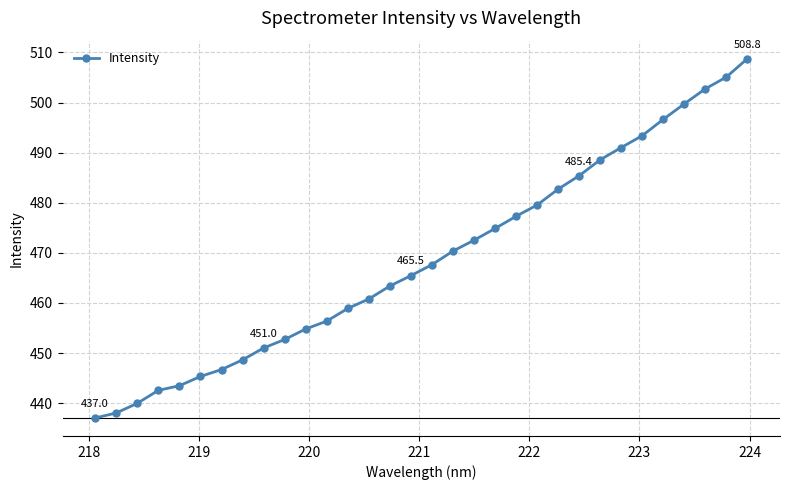

Reading left to right, transcribe all the data shown in this chart.

437.0	438.0	440.0	442.6	443.5	445.3	446.7	448.6	451.0	452.7	454.8	456.4	458.9	460.8	463.4	465.5	467.6	470.4	472.5	474.9	477.3	479.6	482.7	485.4	488.6	491.0	493.4	496.6	499.7	502.7	505.1	508.8